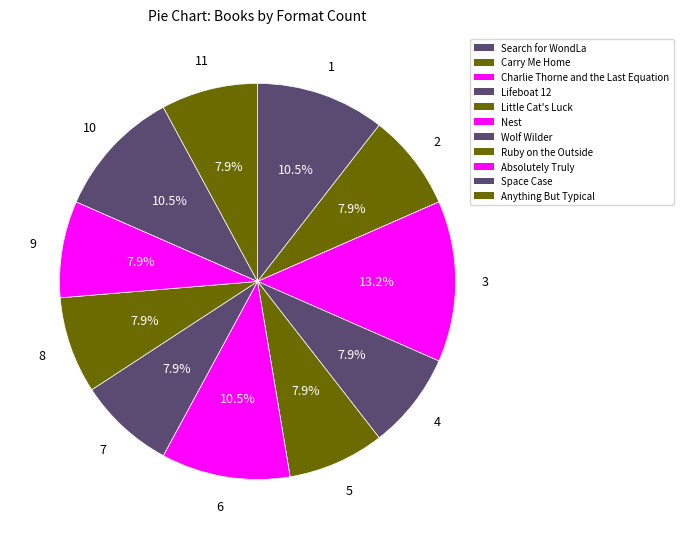

What is the change in value from Search for WondLa to Carry Me Home?

-1